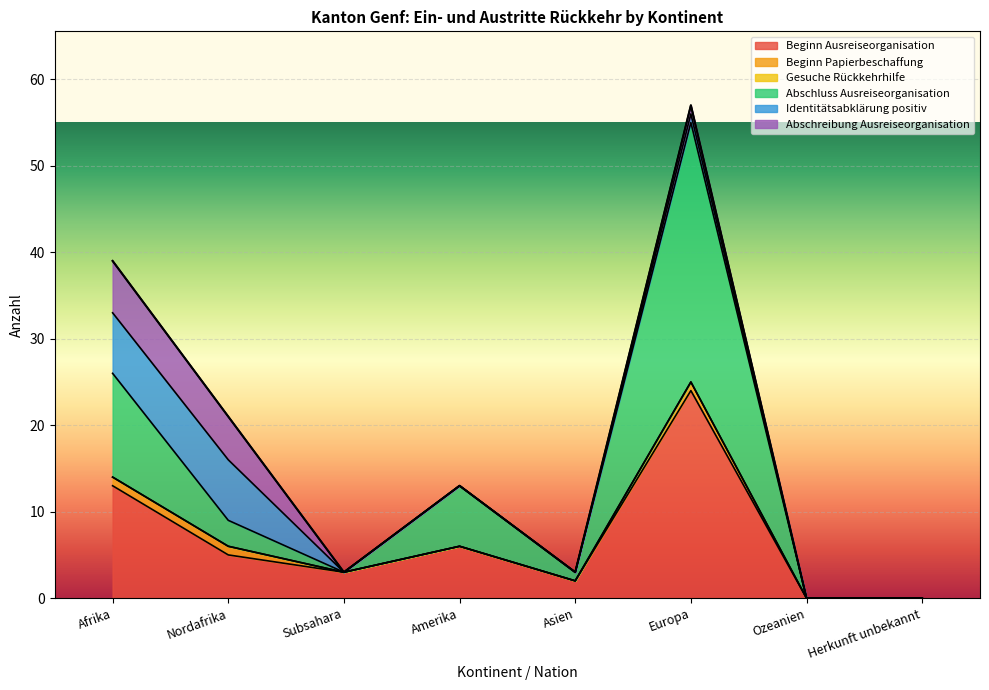

Count the number of data series in this chart.

6